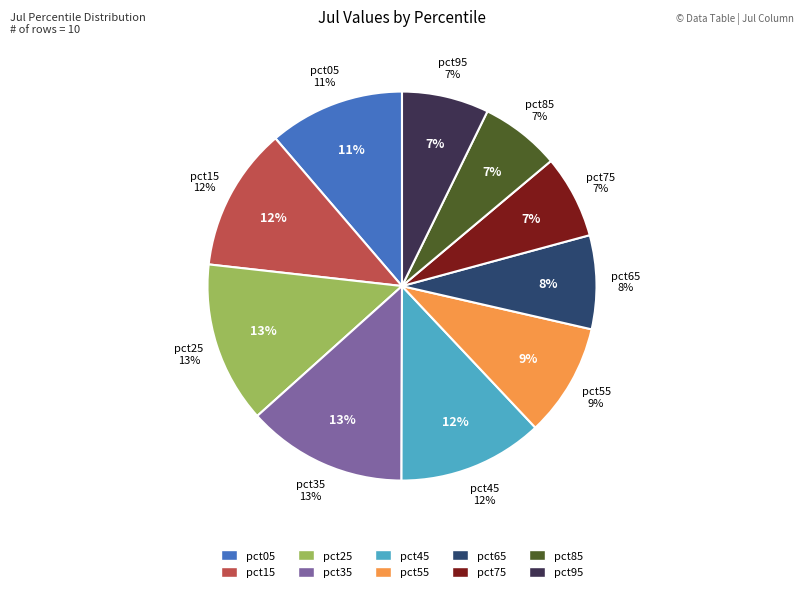

What is the smallest slice in the pie chart?

pct85